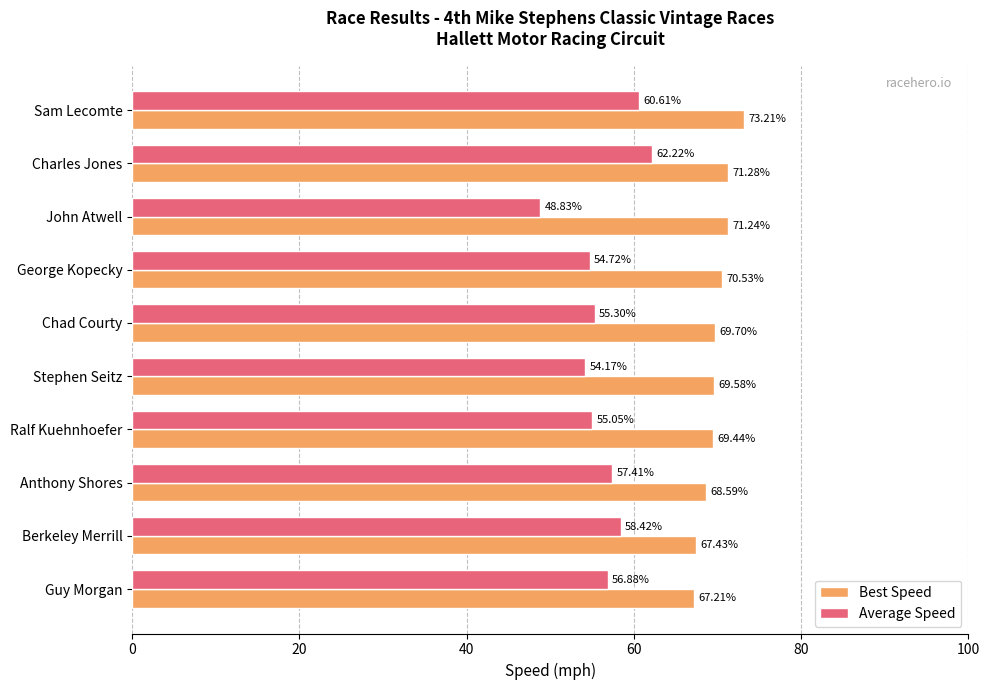

Which category has the lowest value in the Average Speed series?

John Atwell